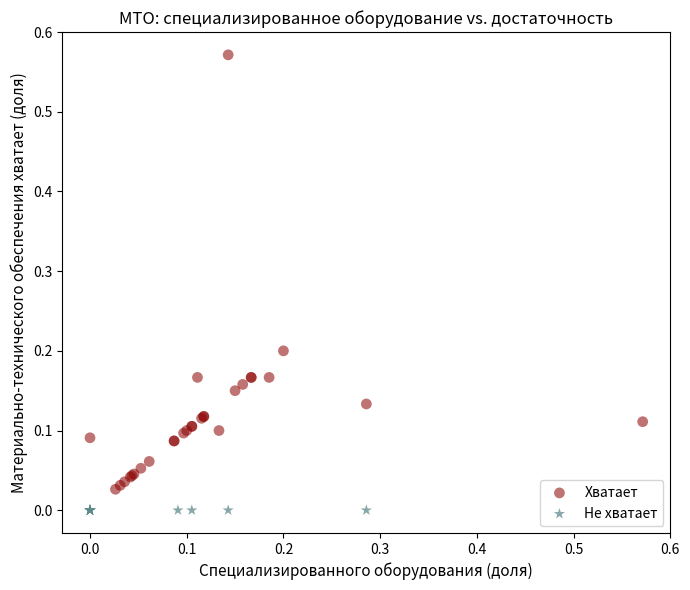

Which series contains the lowest Y value?

Не хватает